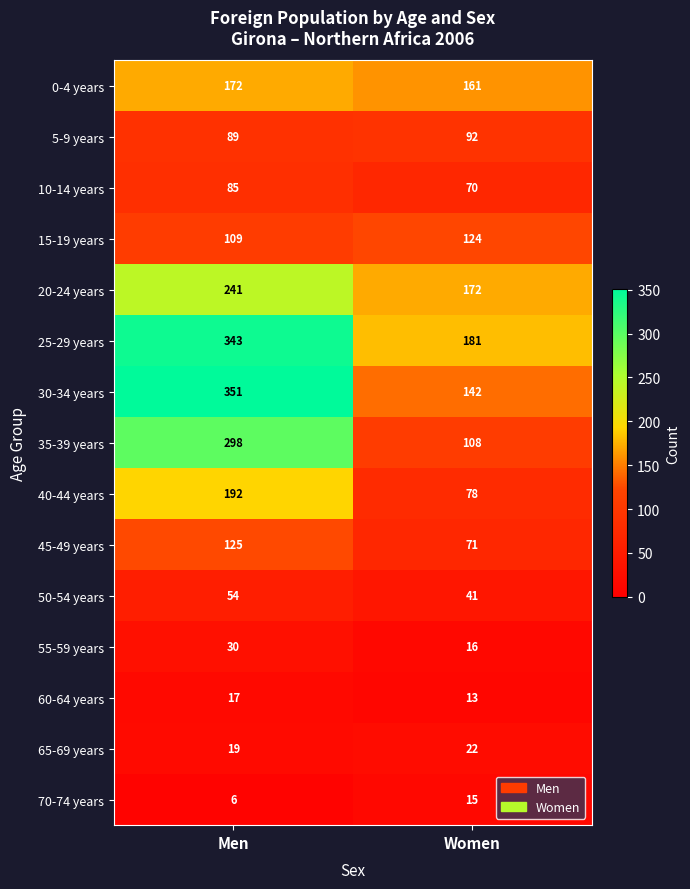

How many series are shown in this chart?

15